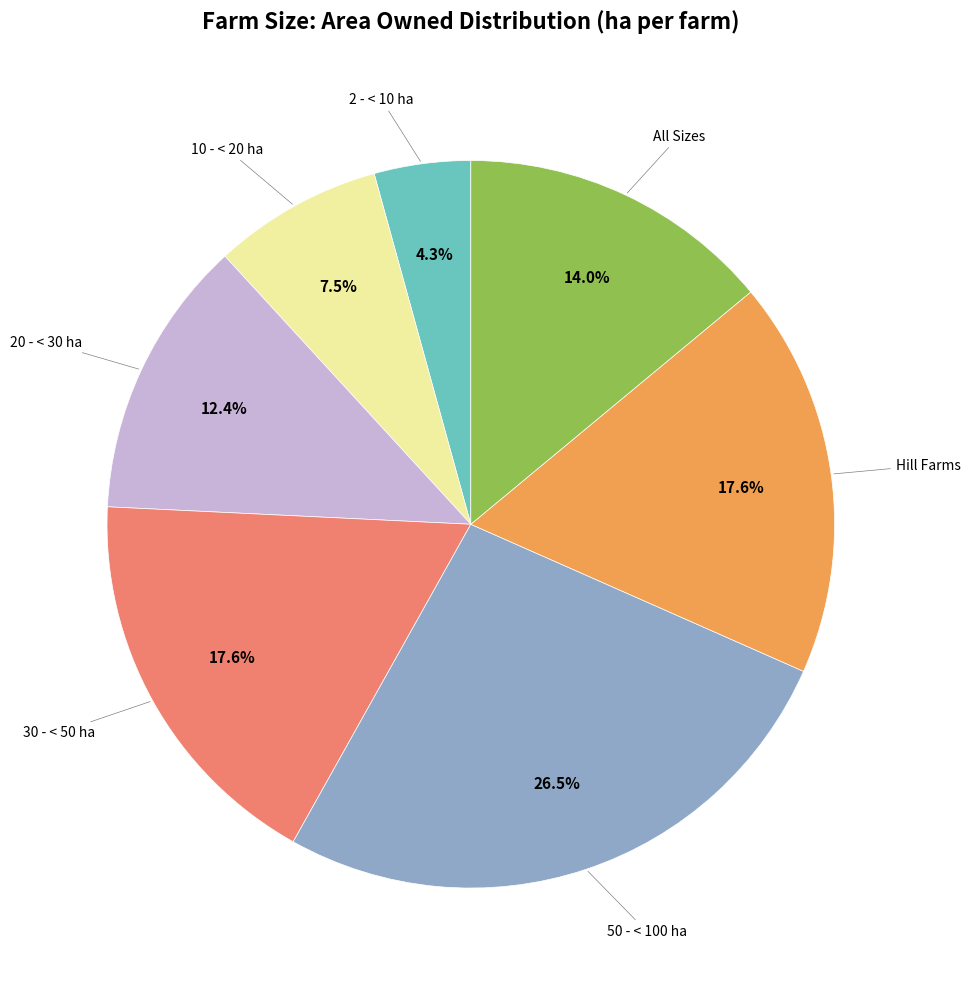

What is the smallest slice in the pie chart?

2 - < 10 ha